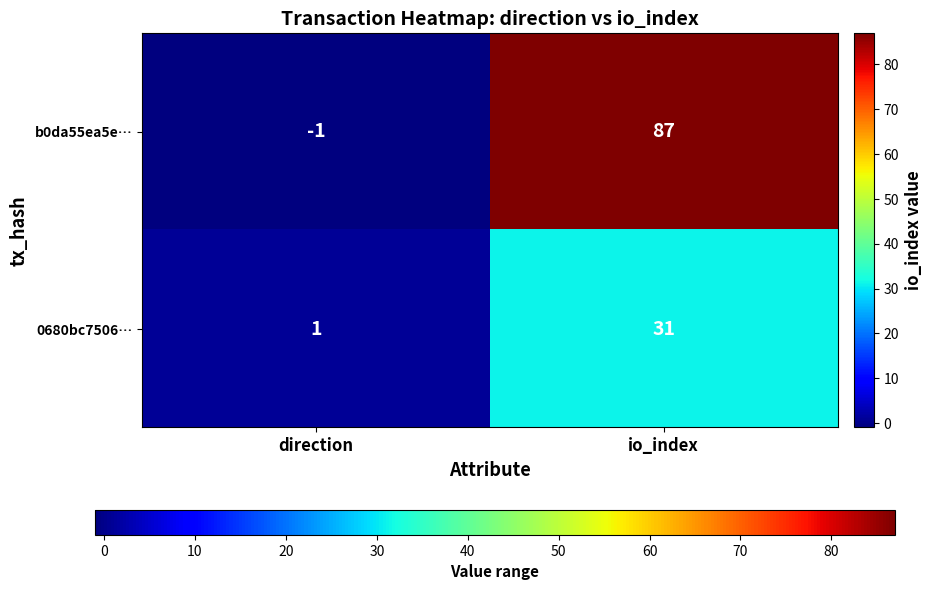

What is the sum of all b0da55ea5e… values?

86